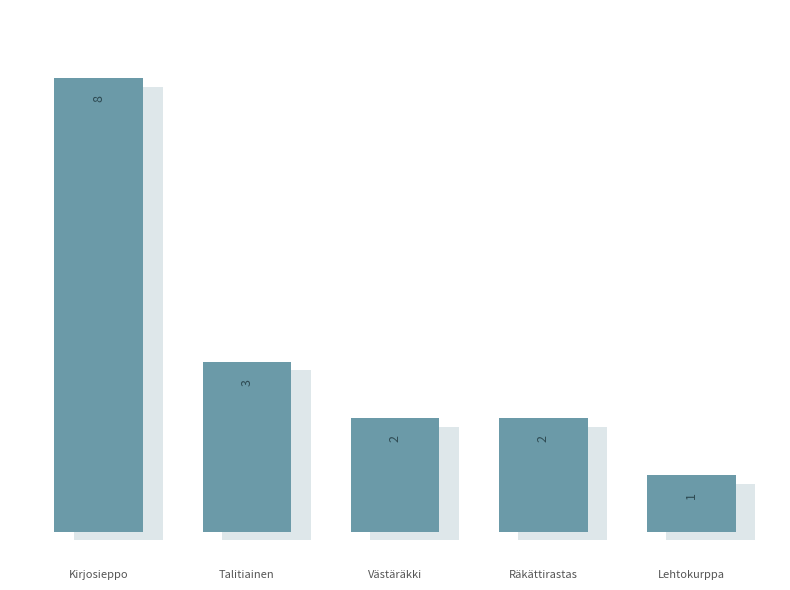

Which category has the highest value across all series?

Kirjosieppo